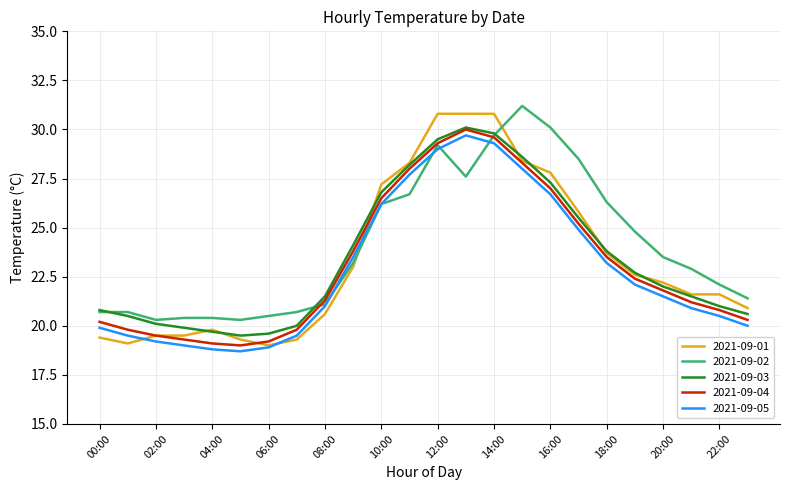

What is the smallest value displayed?

18.7